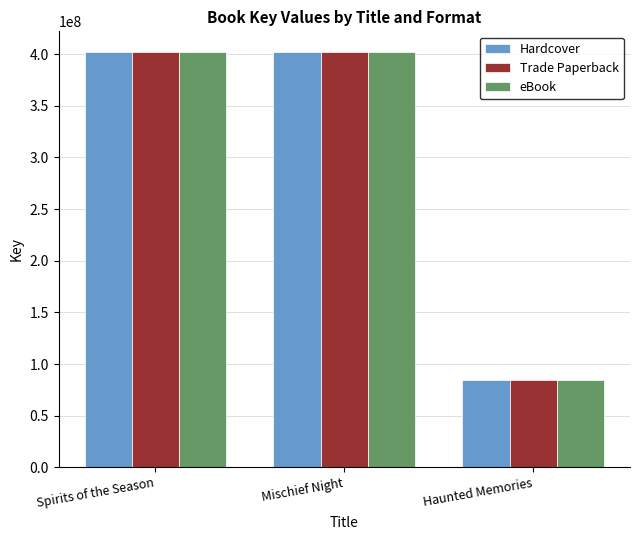

At which label does Hardcover reach its minimum?

Haunted Memories